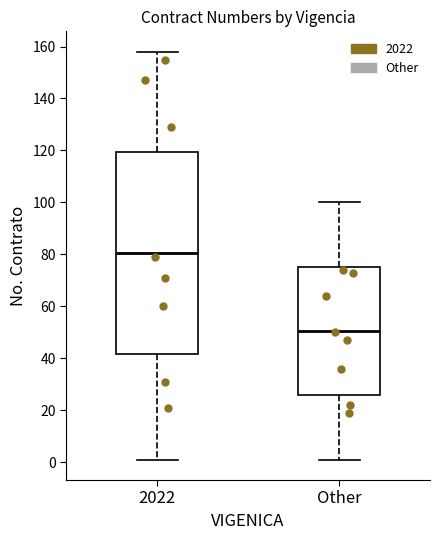

Which box has the lowest median line?

Other